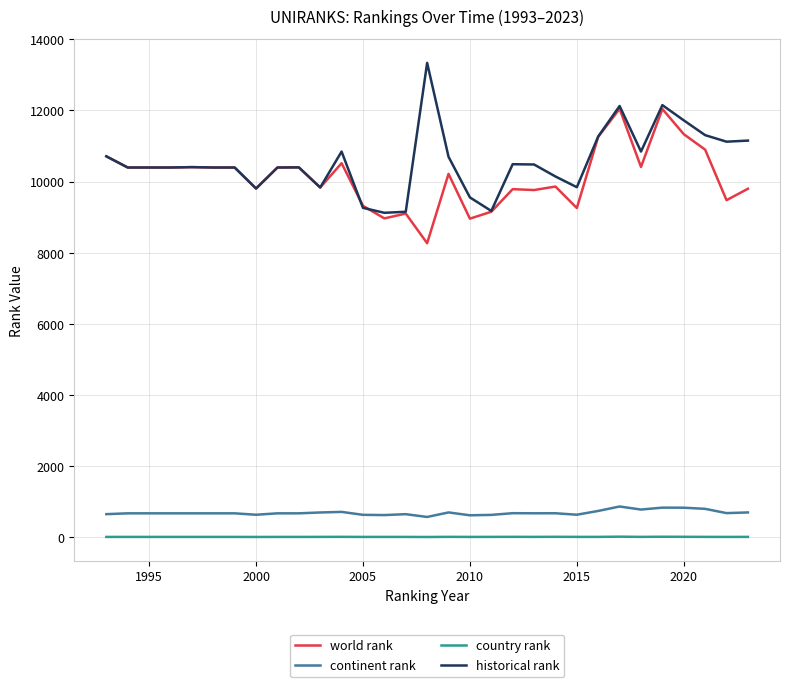

What is the average value of the country rank series?

15.9